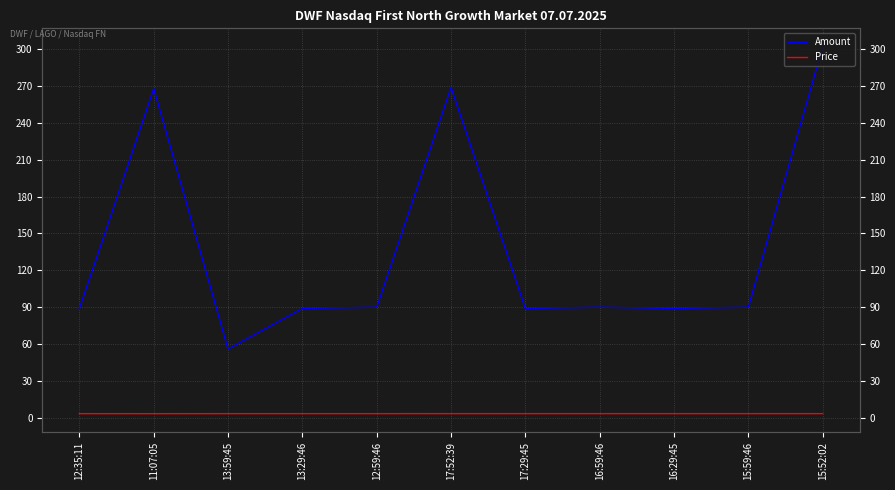

True or false: Price and Amount intersect in this chart.

False